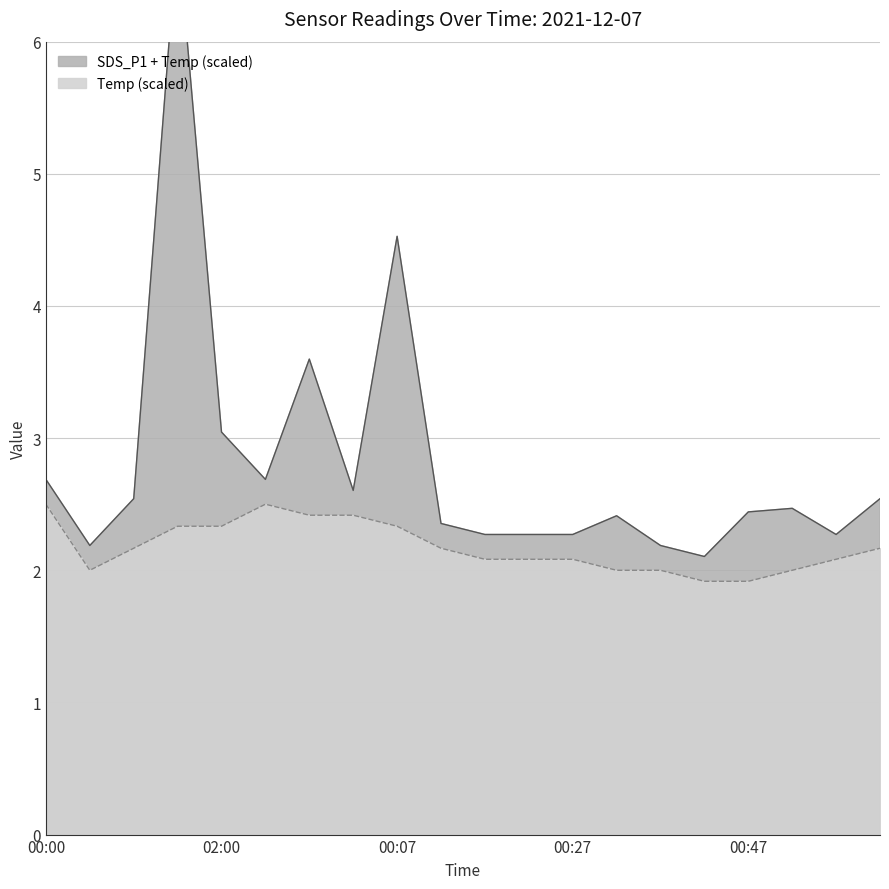

What is the maximum value shown in the chart?

6.8